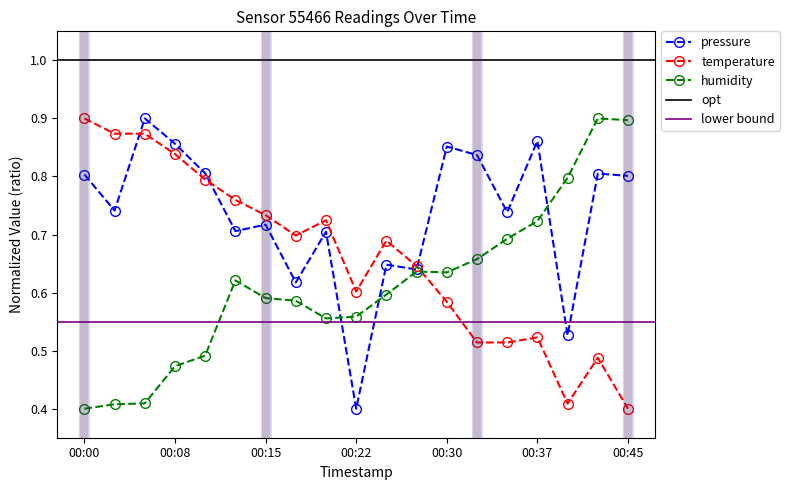

What is the total value across all series at 00:37?

2.1